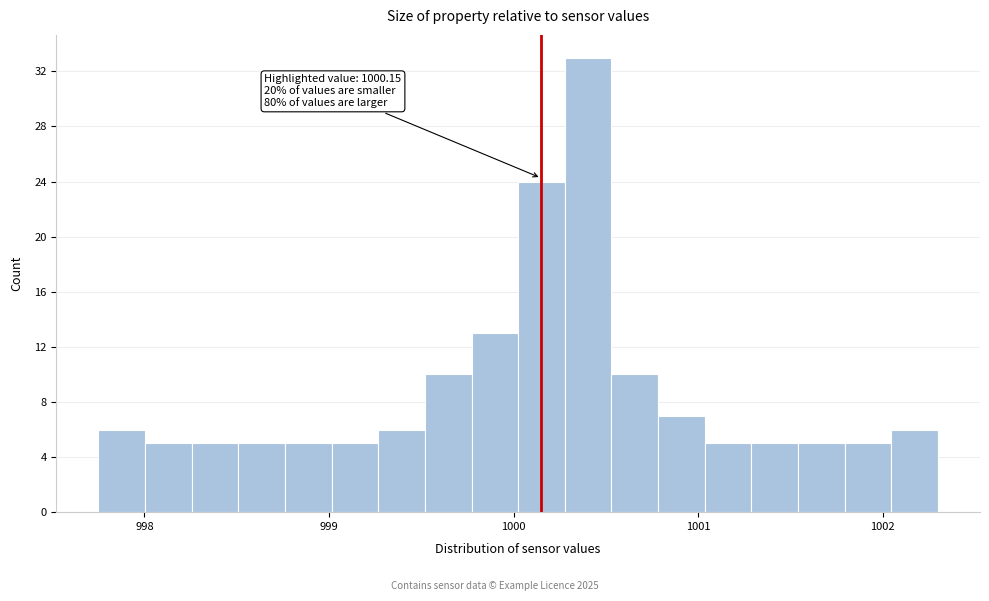

Around what value on the x-axis is the tallest bar? Give the approximate position of its centre, as read against the axis.

1000.4